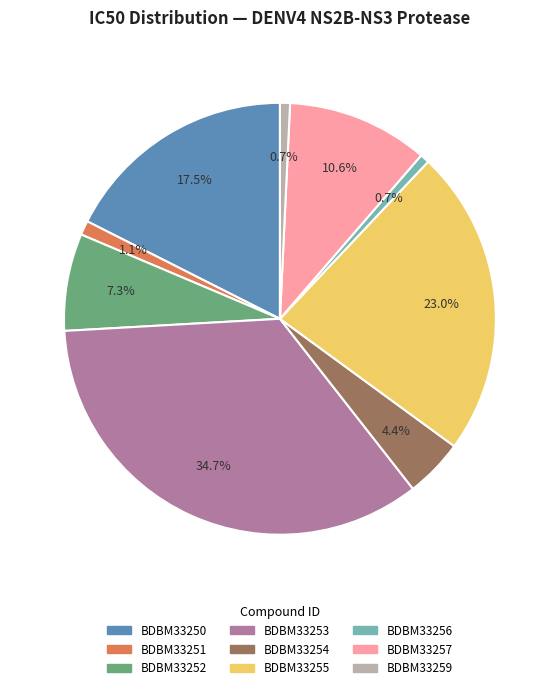

Which has a higher value, BDBM33252 or BDBM33256?

BDBM33252